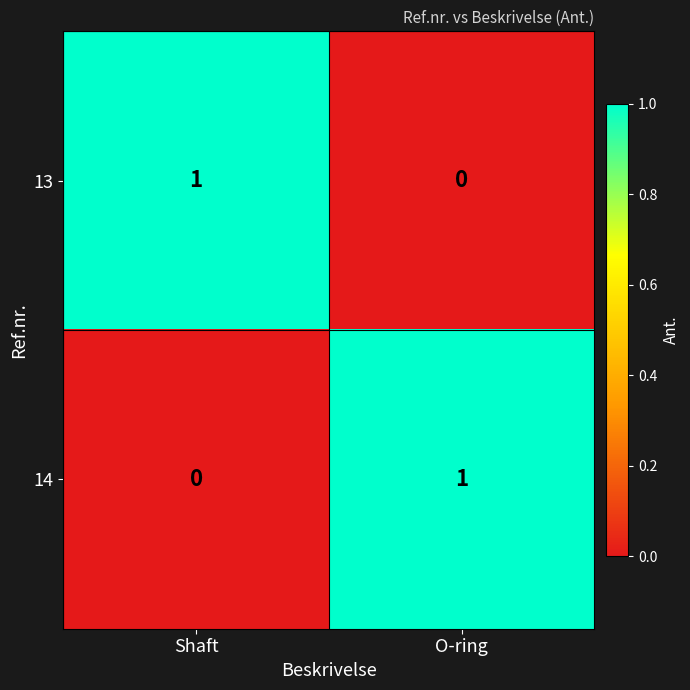

Is the value of 13 at O-ring greater than the value of 14 at O-ring?

No